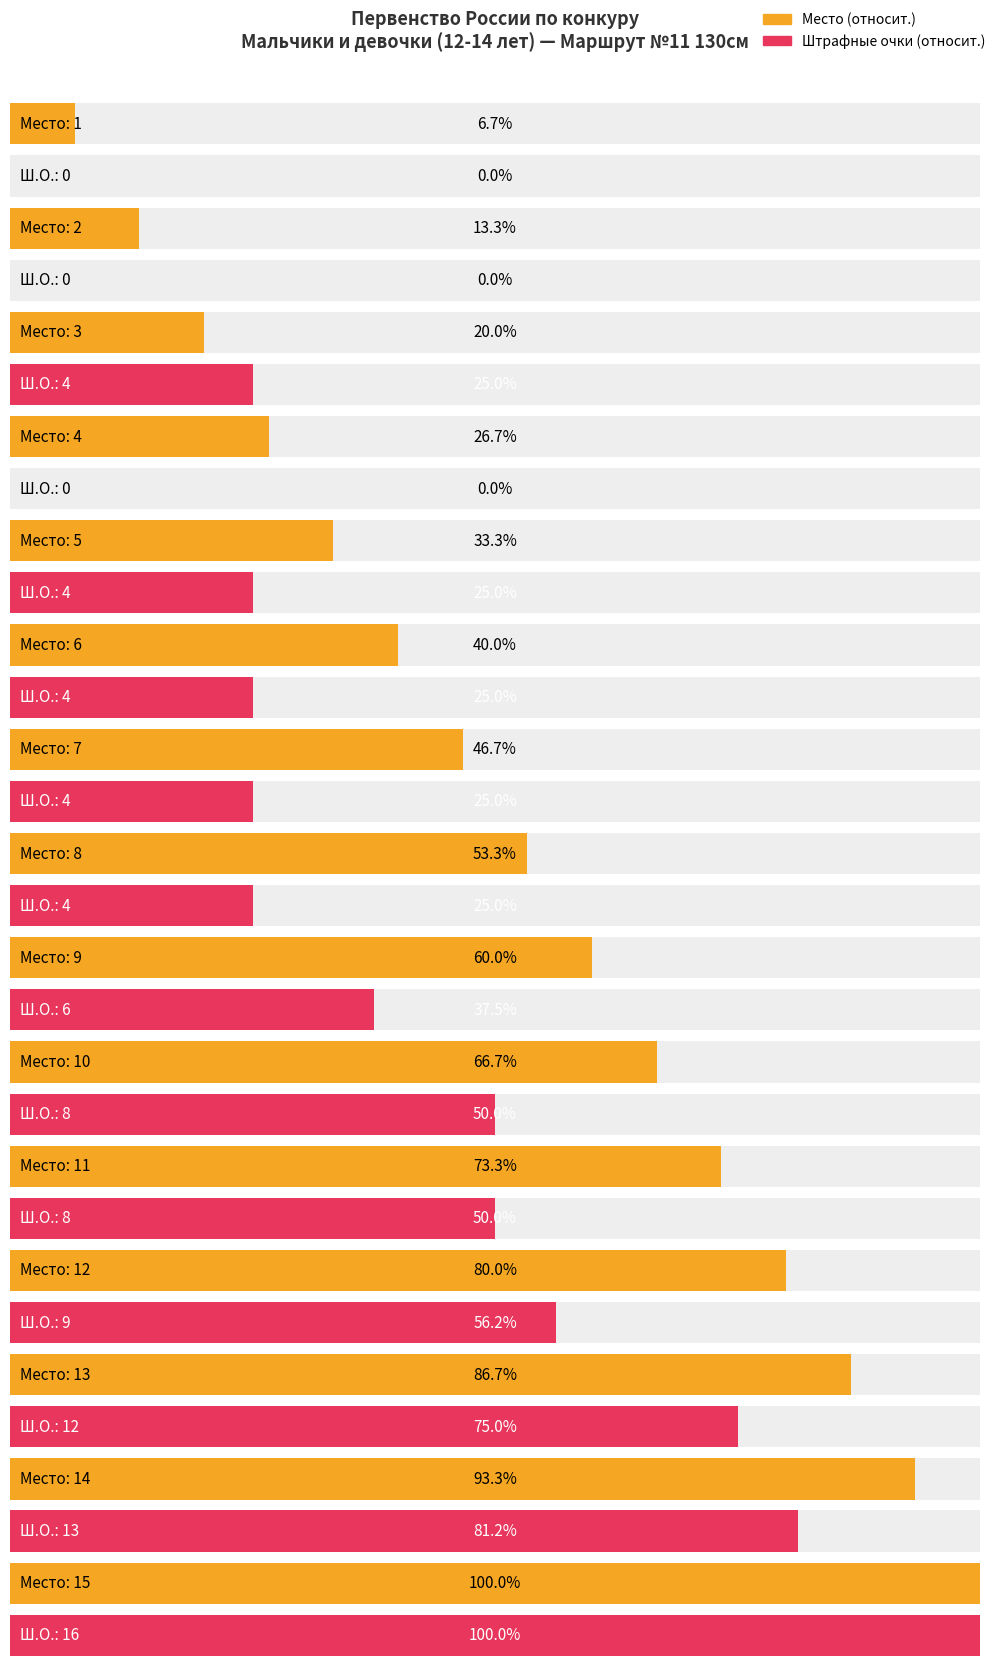

List the series in order of their overall mean, highest first.

Место, Ш.О. (раунд 2)